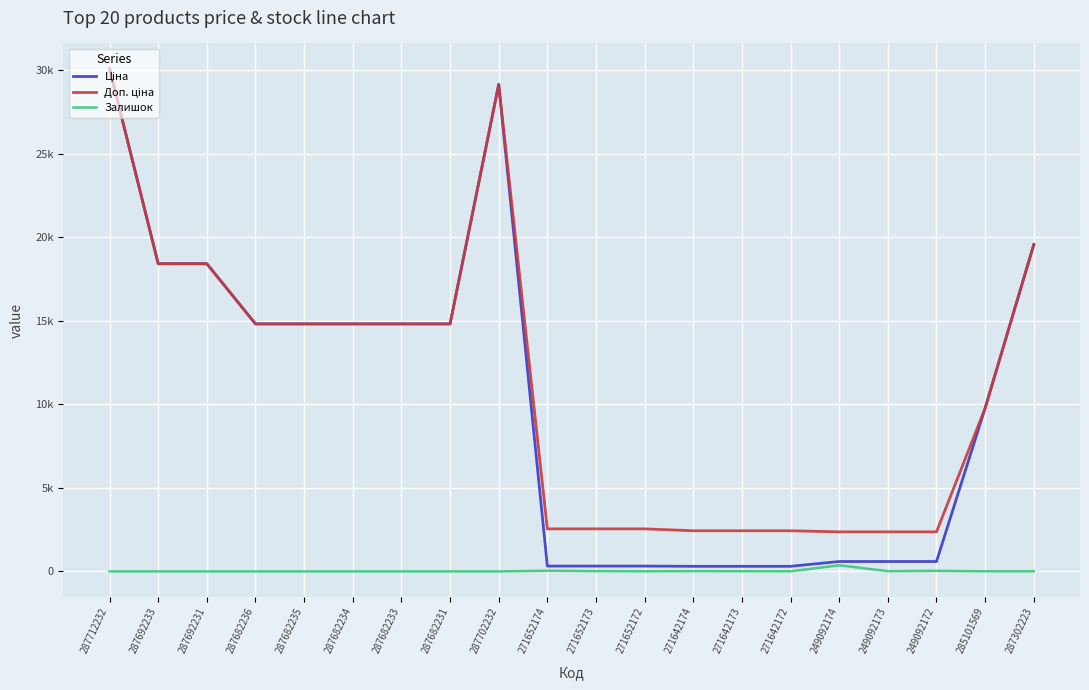

True or false: Ціна has a value of 4403.6 at 287682235.

False